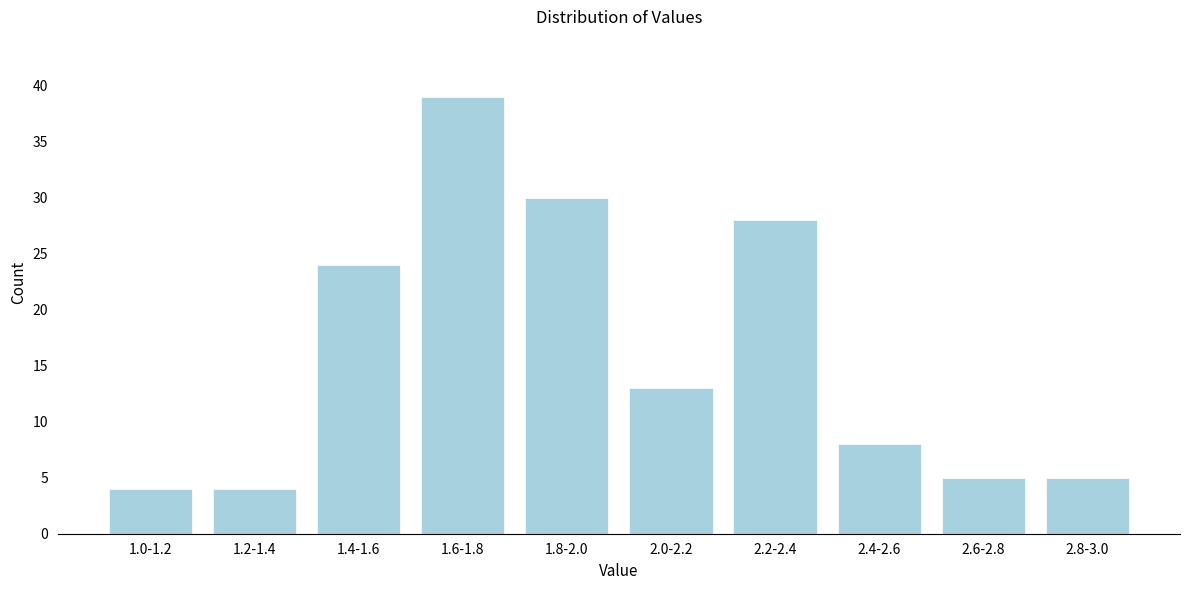

Reading left to right, transcribe all the data shown in this chart.

4	4	24	39	30	13	28	8	5	5